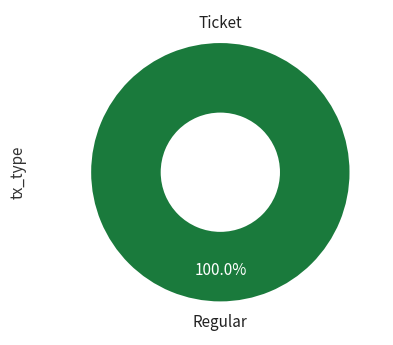

To the nearest percent, what is the combined percentage of Regular and Ticket?

100%